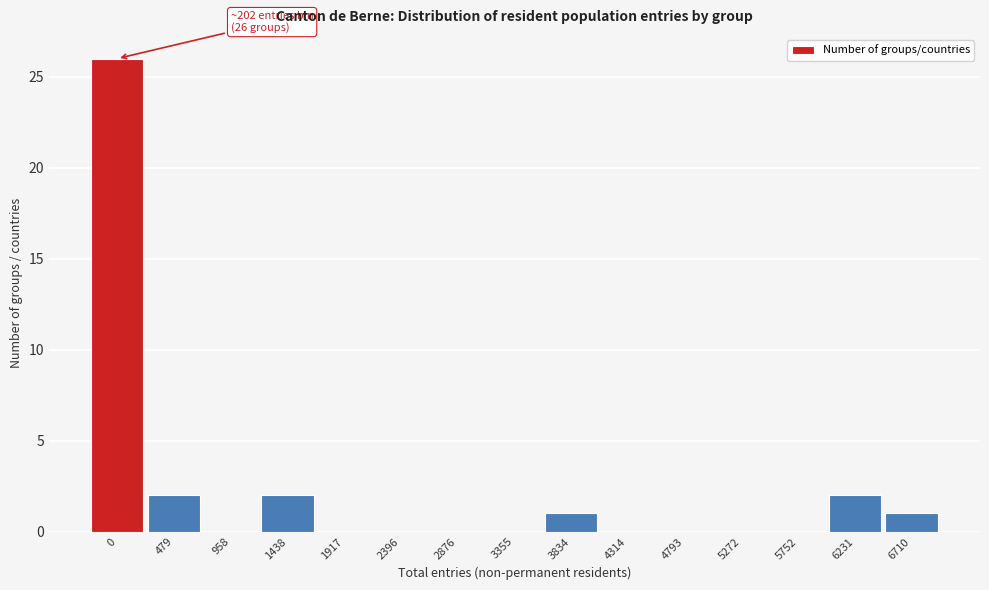

Reading left to right, list all the values displayed in this chart.

0=26	479=2	958=0	1438=2	1917=0	2396=0	2876=0	3355=0	3834=1	4314=0	4793=0	5272=0	5752=0	6231=2	6710=1